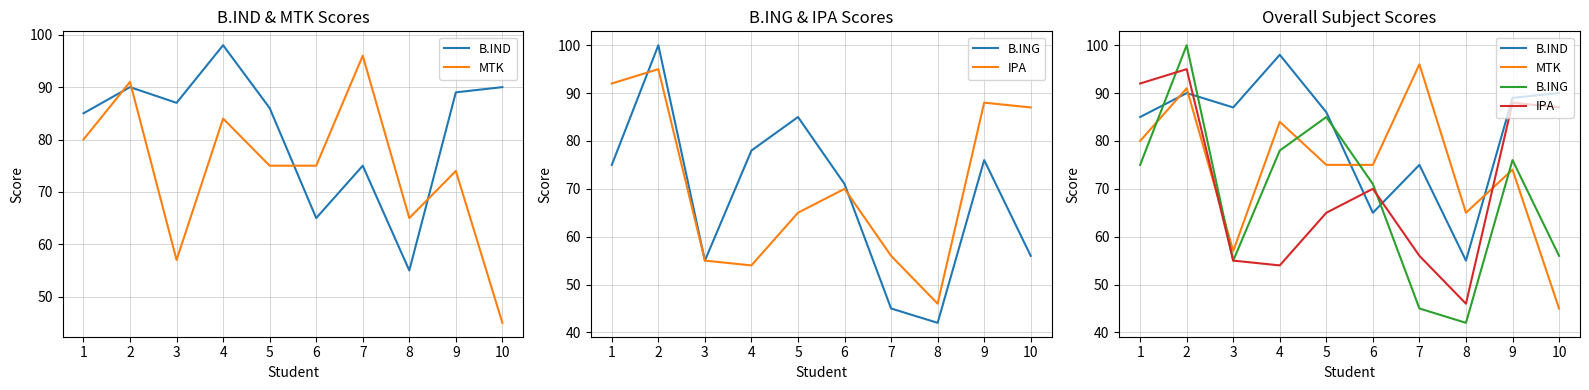

List the series in order of their overall mean, highest first.

B.IND, MTK, IPA, B.ING